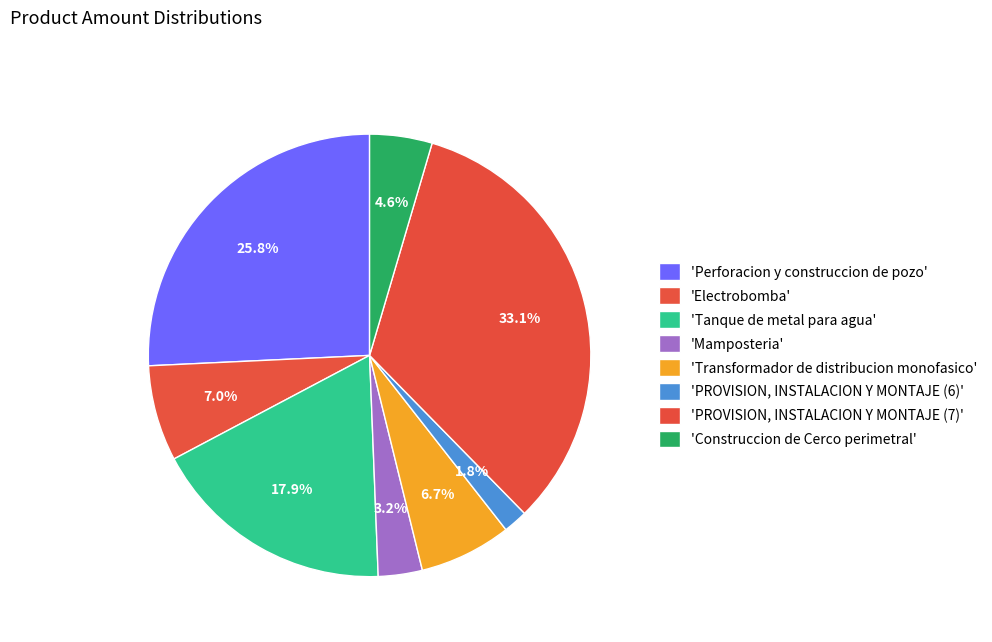

Count the number of slices in the pie.

8